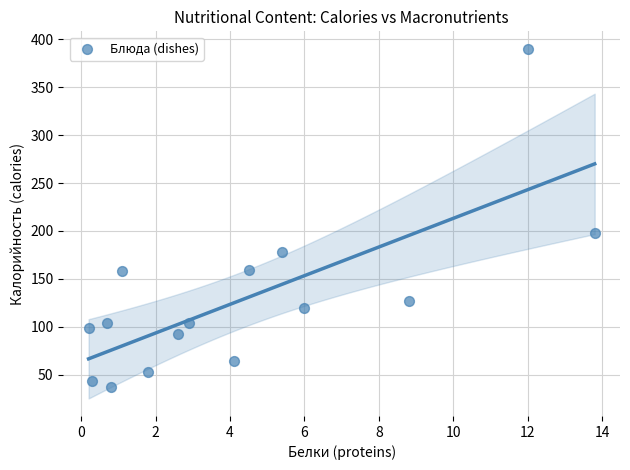

What Y value in the scatter plot is closest to 213?

198.0